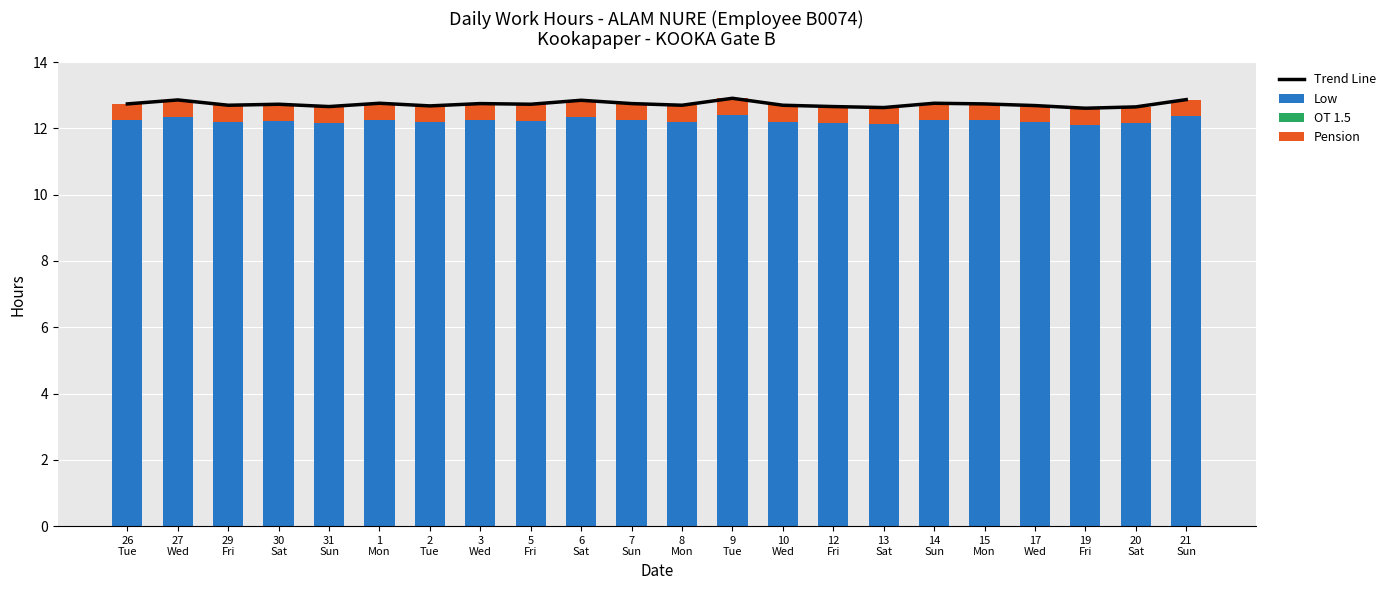

Is the value of OT 1.5 at 17
Wed greater than the value of Low at 29
Fri?

No